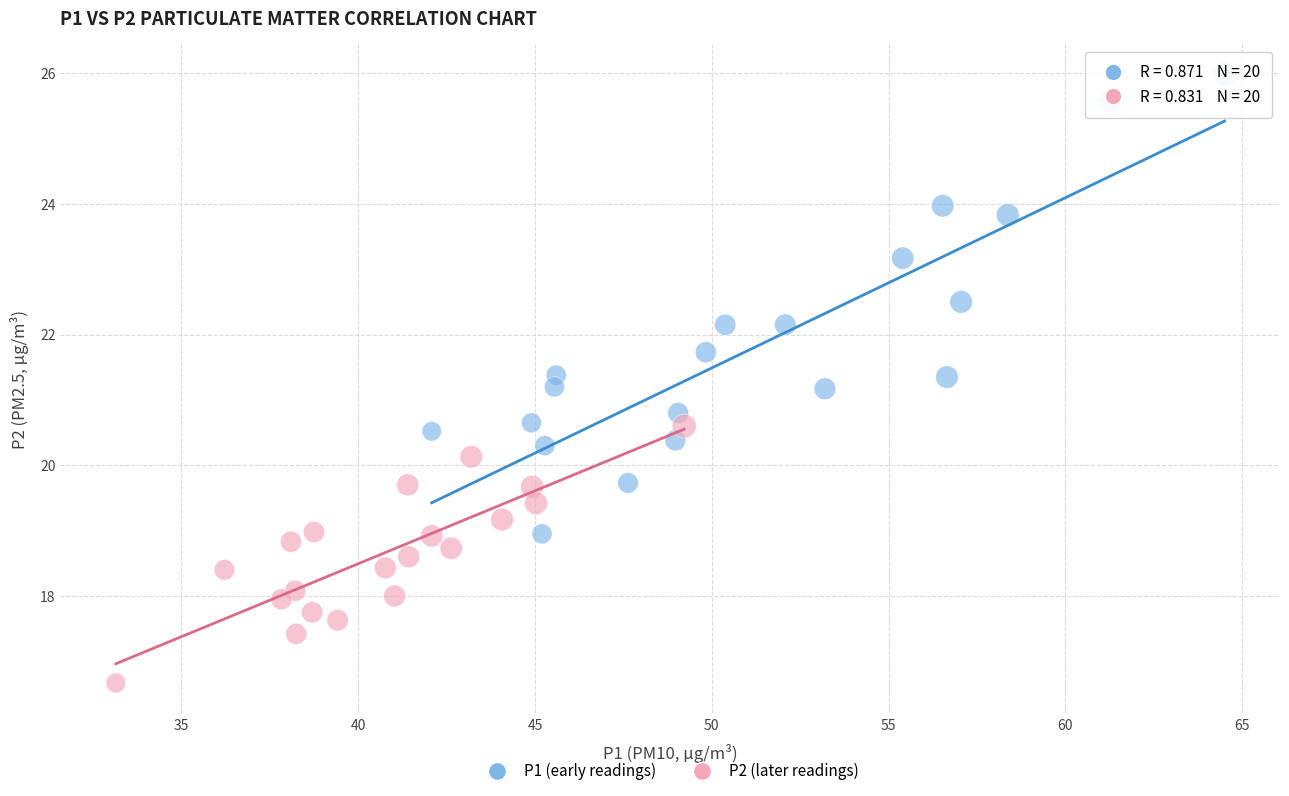

Which series contains the lowest Y value?

P2 (later readings)